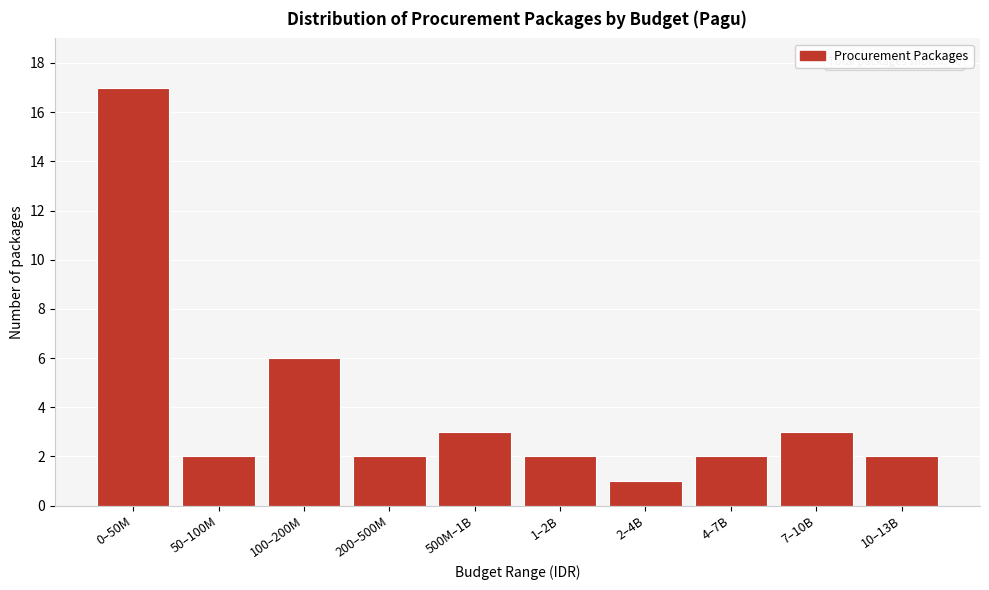

Reading left to right, list all the values displayed in this chart.

17	2	6	2	3	2	1	2	3	2